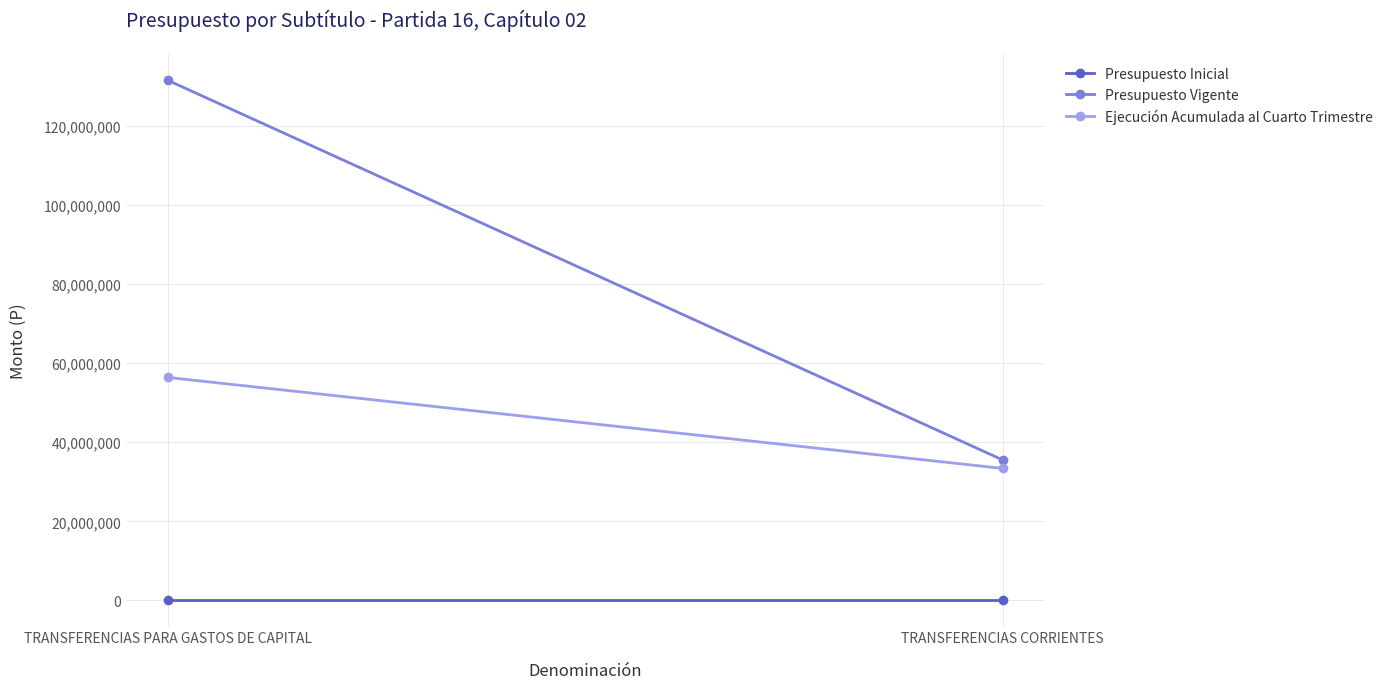

Count the number of categories in the chart.

2